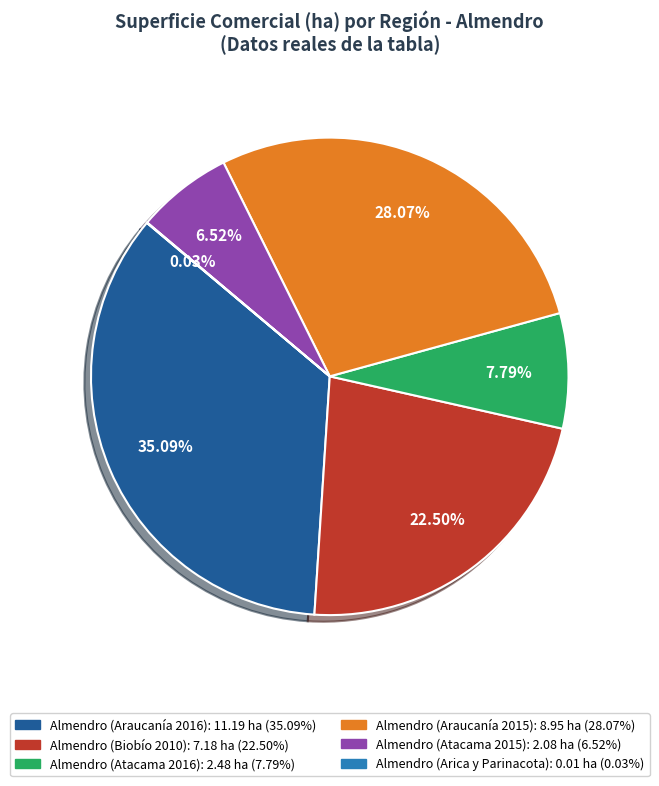

Is there any slice that represents more than half of the pie?

No